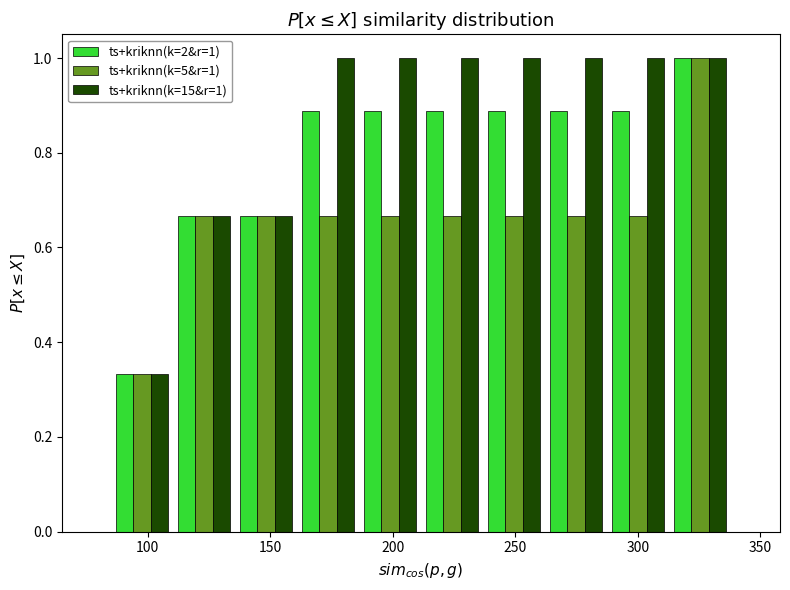

In the ts+kriknn(k=5&r=1) series, which range on the x-axis has the tallest bar?

315 to 340